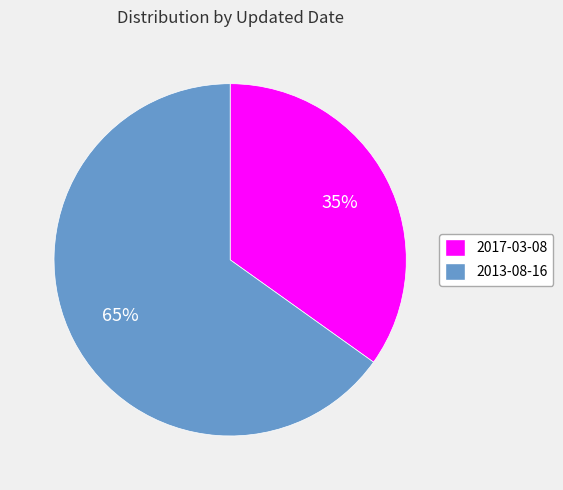

Is the sum of 2017-03-08 and 2013-08-16 greater than half?

Yes